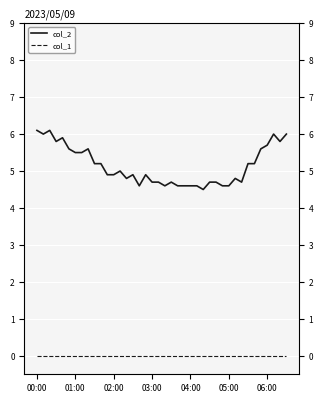

Rank the series at 04:00 from highest to lowest value.

col_2, col_1